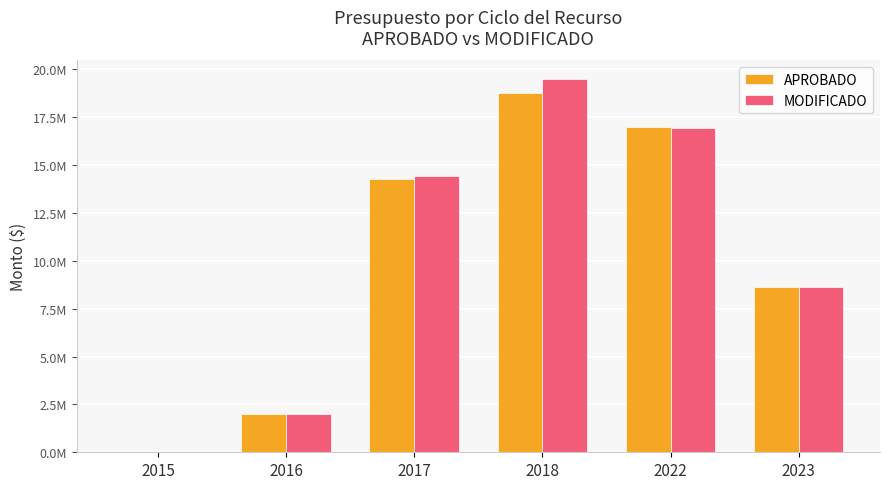

Are the bars grouped side by side (vs. stacked)?

Yes